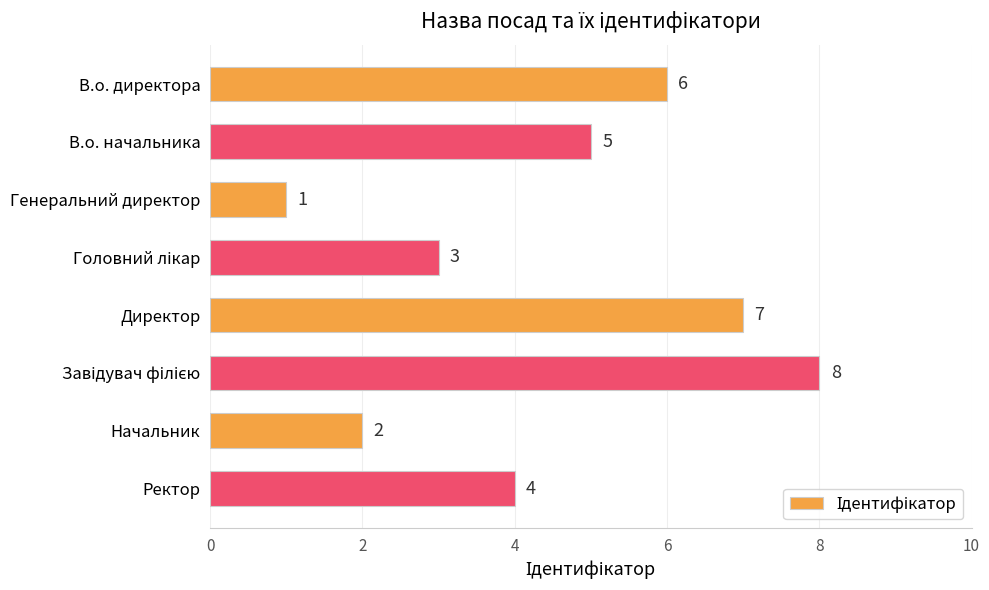

How many values are below 5?

4